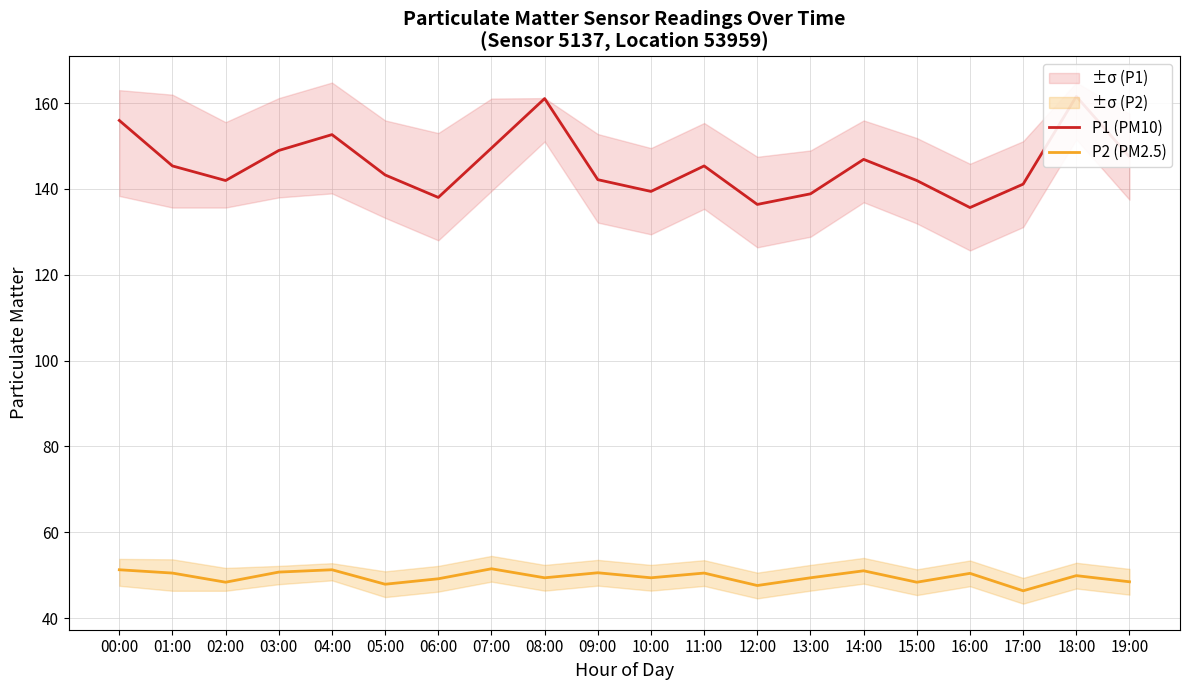

True or false: P1 (PM10) has a value of 50.1 at 13:00.

False